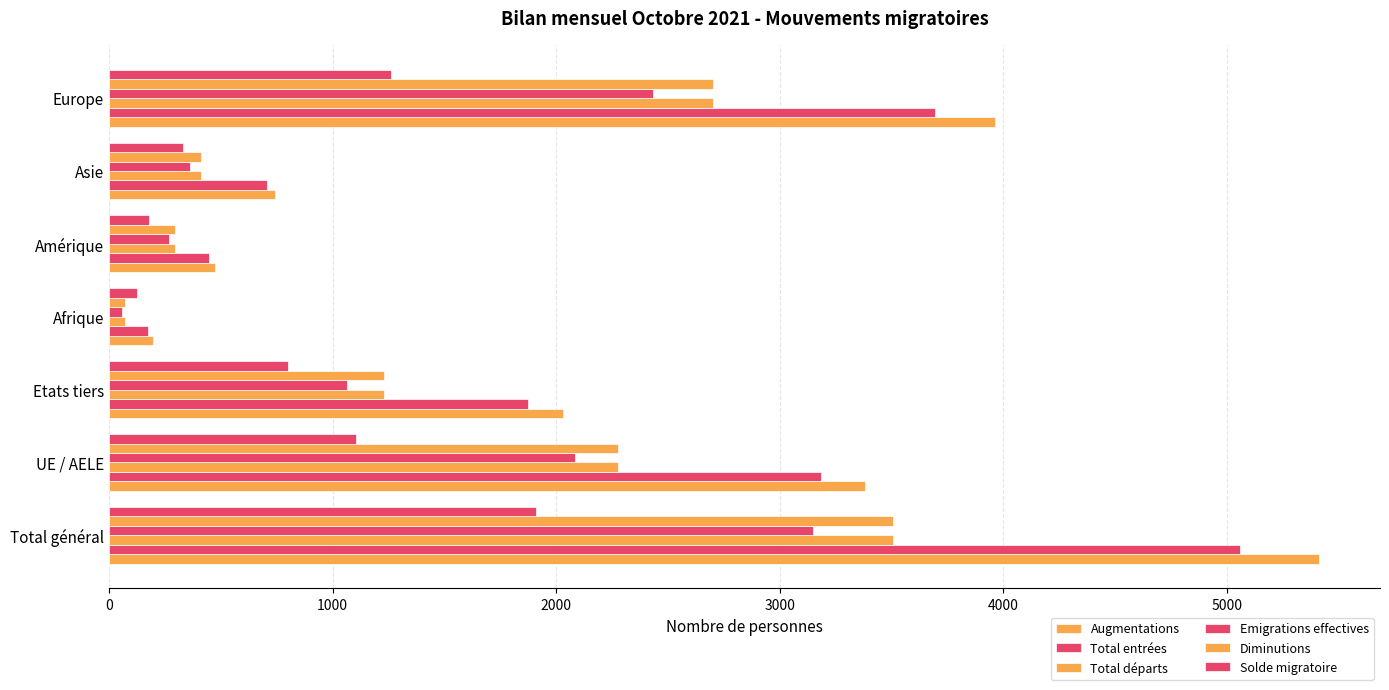

How many values in the Solde migratoire series are below 802?

3